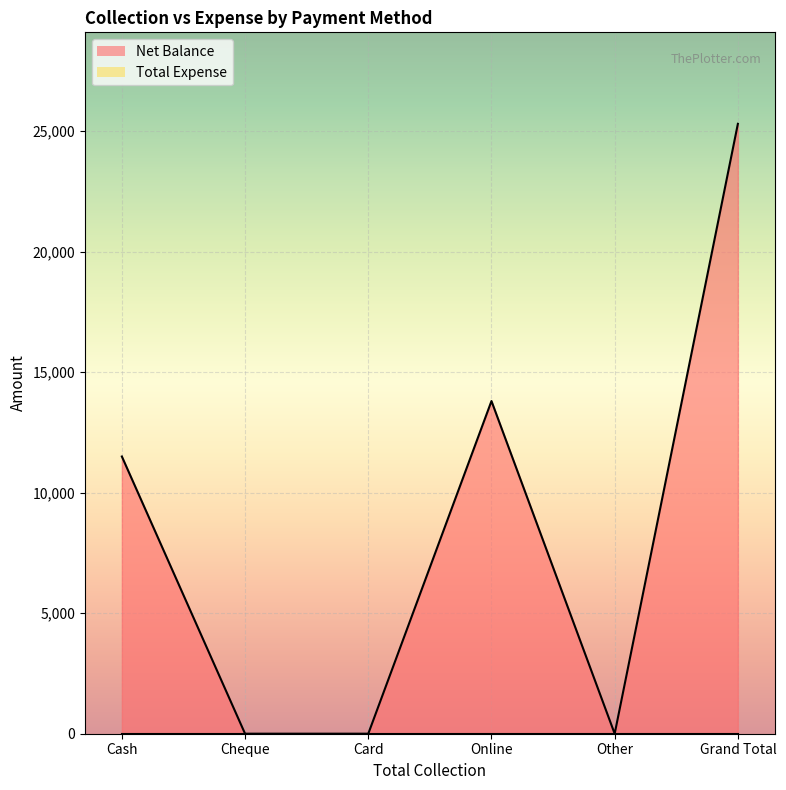

List the labels in order of value, largest first.

Grand Total, Online, Cash, Cheque, Card, Other